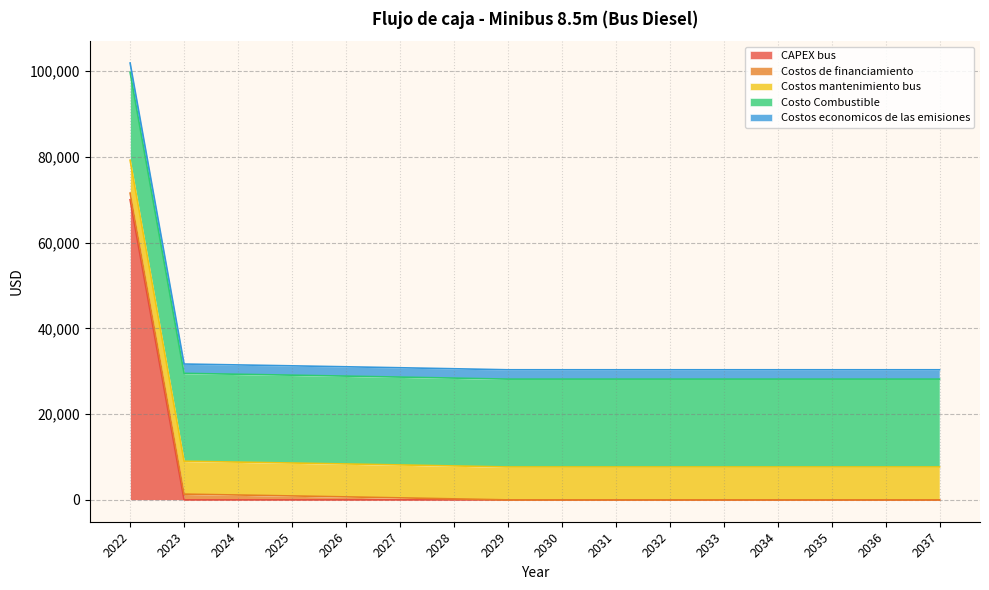

After their last crossing, which series has the higher values: CAPEX bus or Costo Combustible?

Costo Combustible